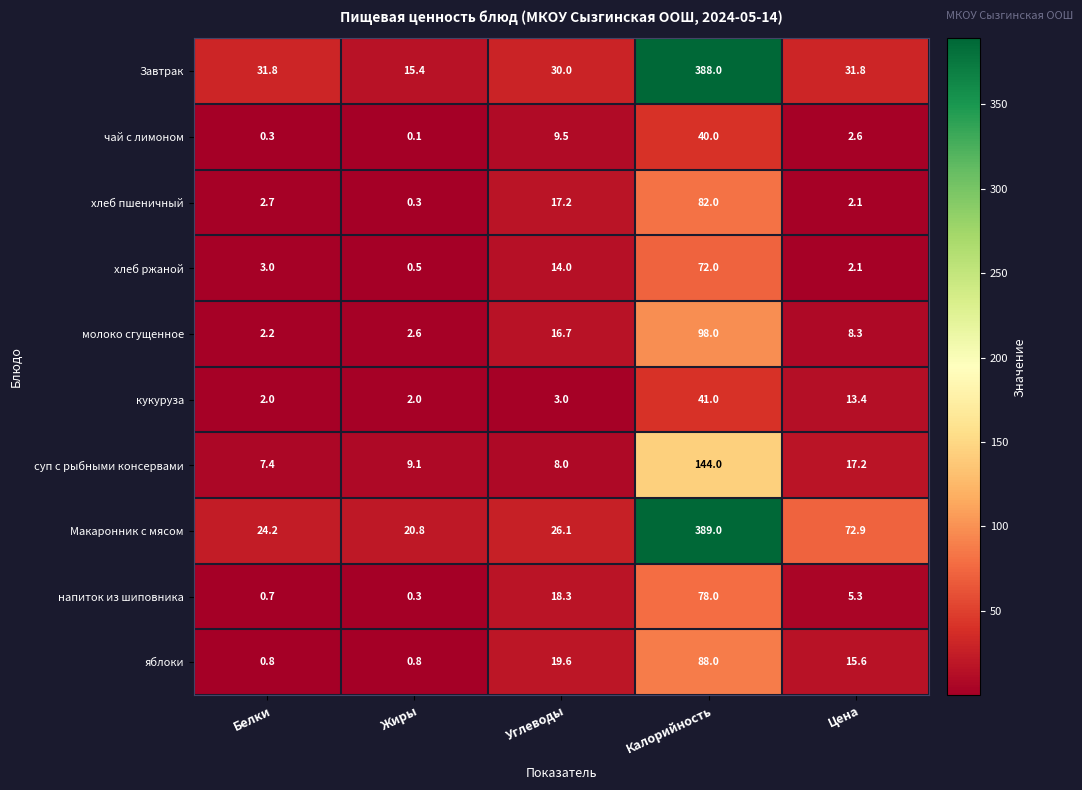

True or false: кукуруза has a value of 25.6 at Калорийность.

False